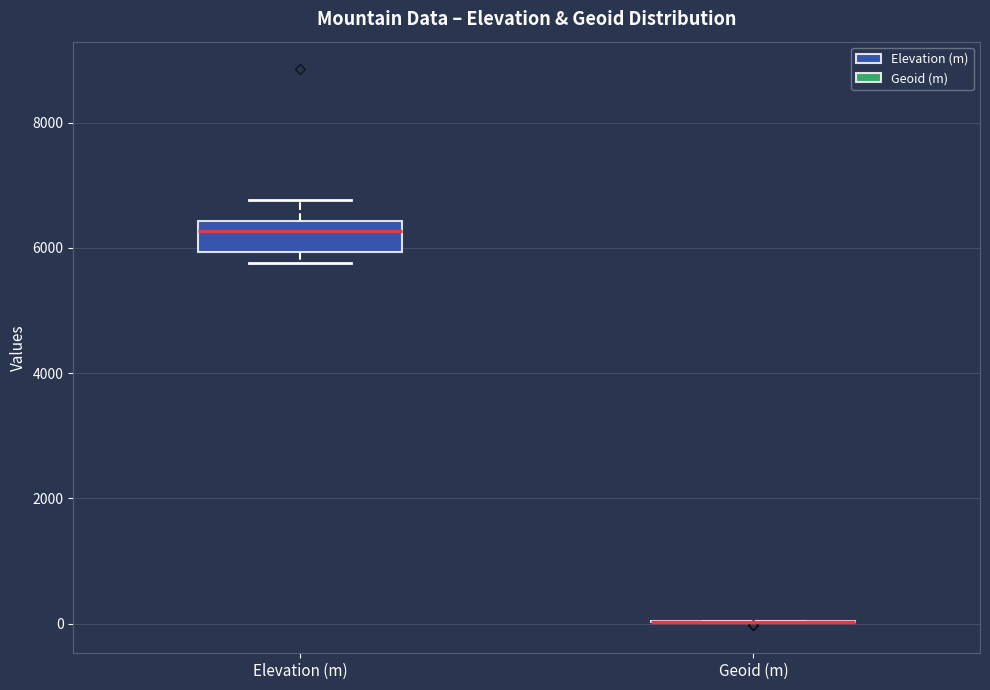

Reading left to right, transcribe this box plot: for each box, give where its median line is, the range the box spans, and where its two whiskers end, as read against the y-axis. The values are not printed on the chart, so give them approximately, as read against the axis.

Elevation (m): median 6200, box 6000 to 6400, whiskers 5800 to 6800
Geoid (m): box collapsed to a line at 0, whiskers 0 to 0